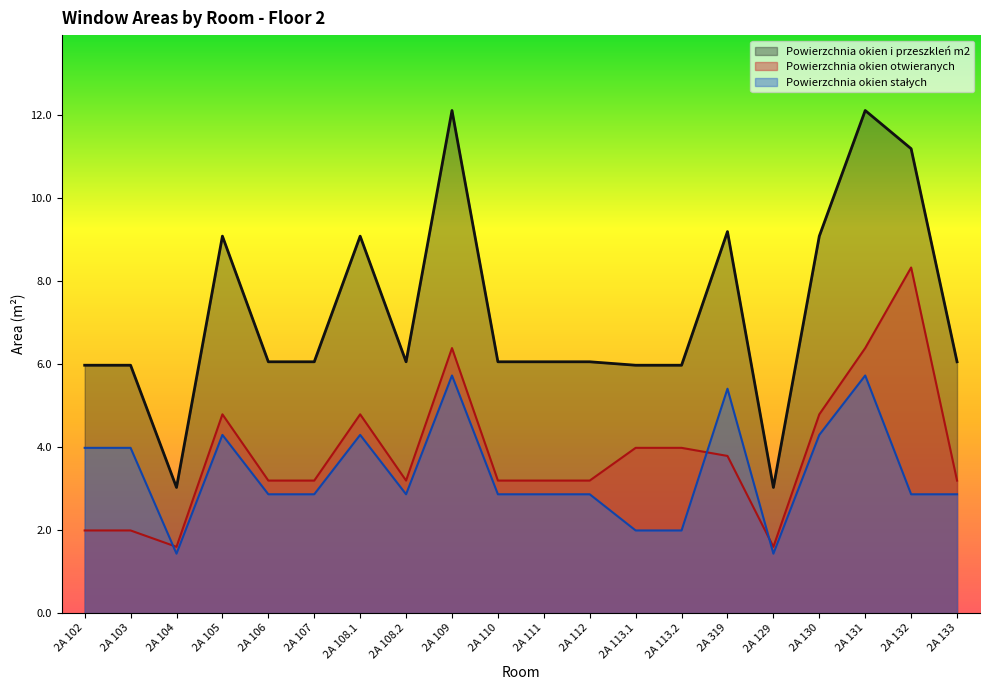

At which label does Powierzchnia okien otwieranych reach its peak?

2A 132